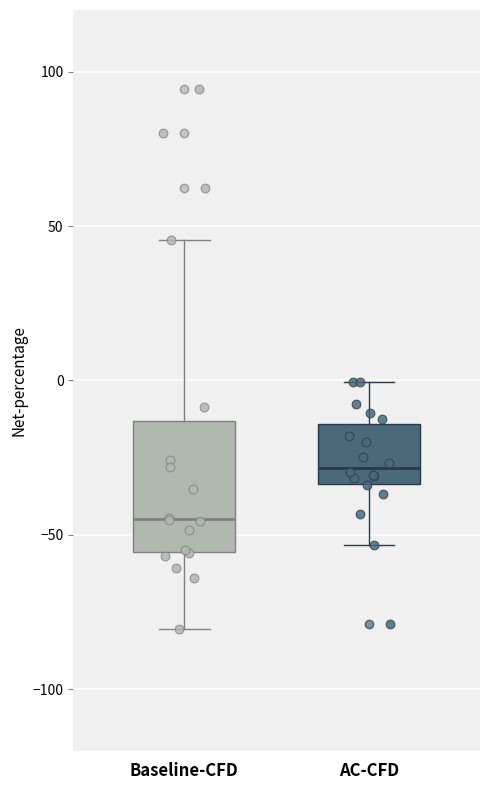

Reading left to right, transcribe this box plot: for each box, give where its median line is, the range the box spans, and where its two whiskers end, as read against the y-axis. The values are not printed on the chart, so give them approximately, as read against the axis.

Baseline-CFD: median -45, box -55 to -15, whiskers -80 to 45
AC-CFD: median -30, box -35 to -15, whiskers -55 to 0